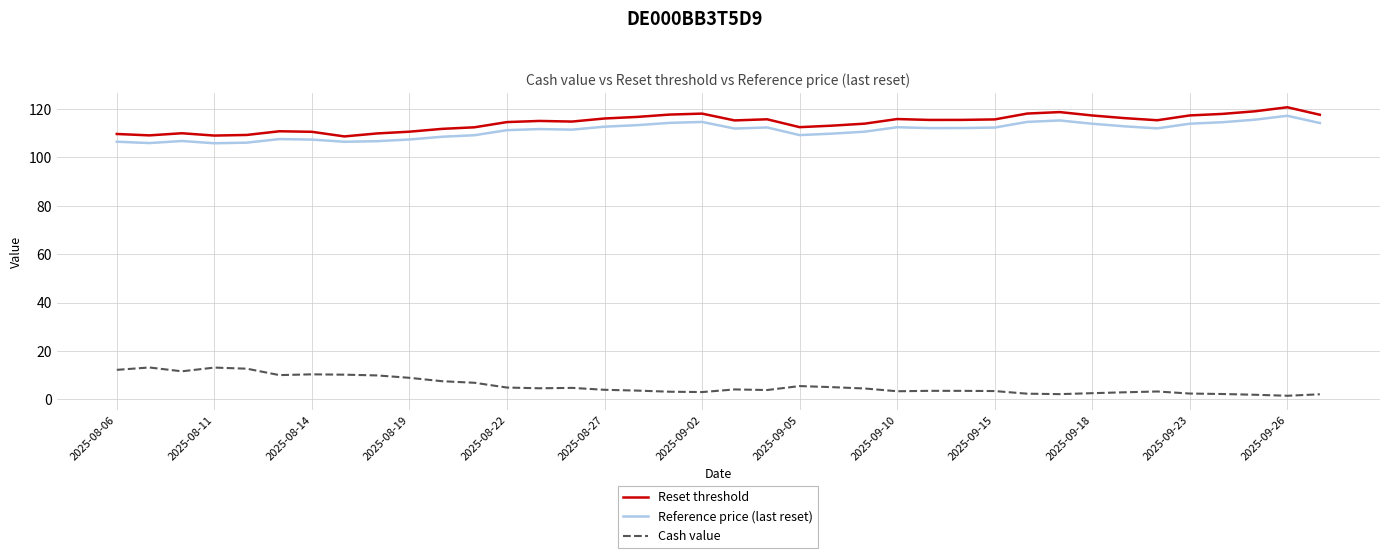

What is the minimum value for Reset threshold?

108.7